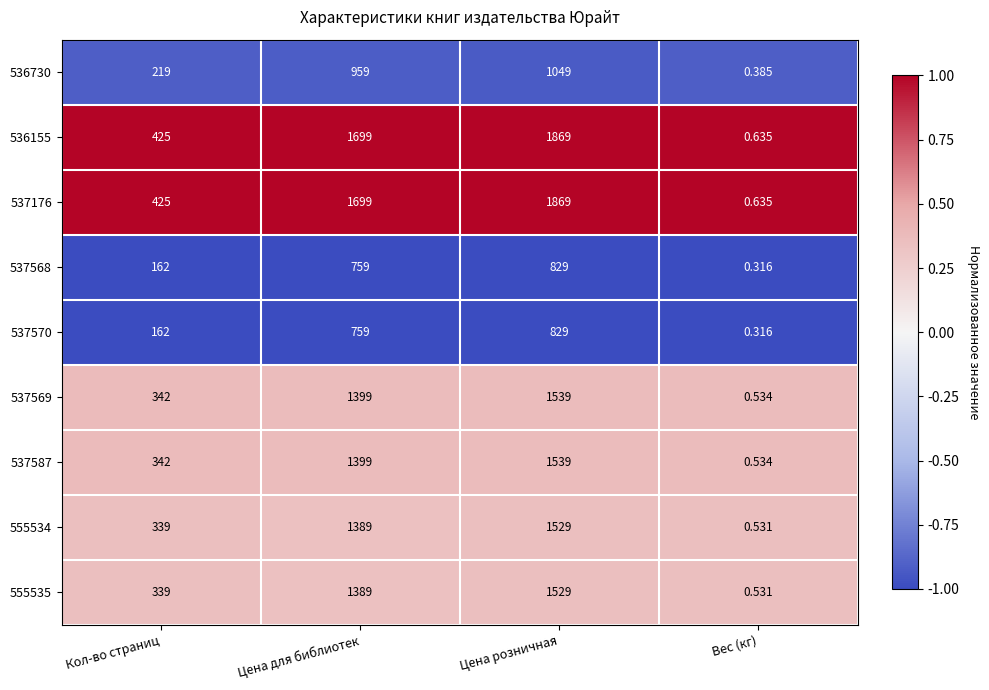

At which category is the sum across all series the highest?

Цена розничная